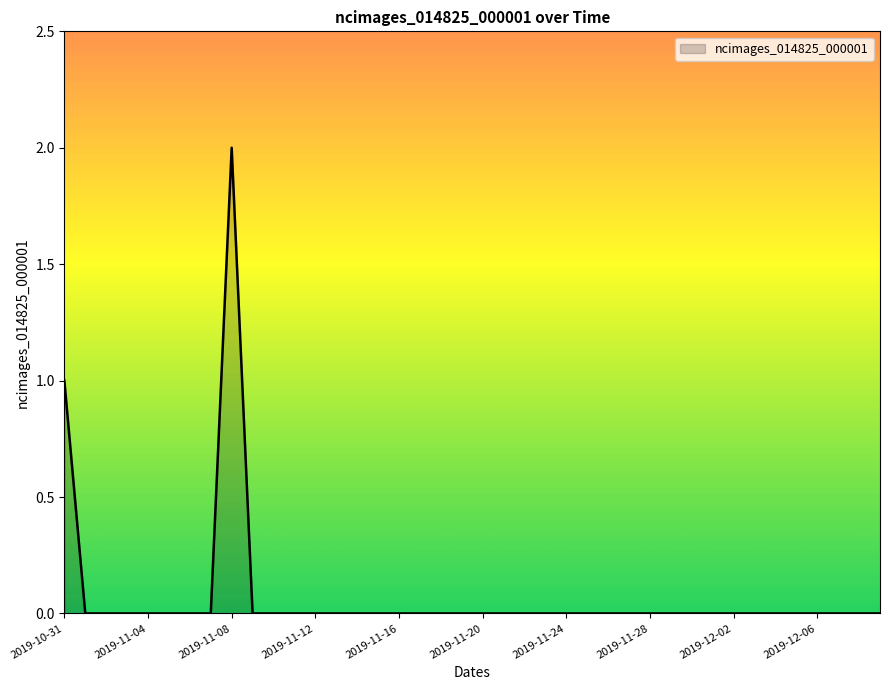

How many distinct data groups are displayed?

1